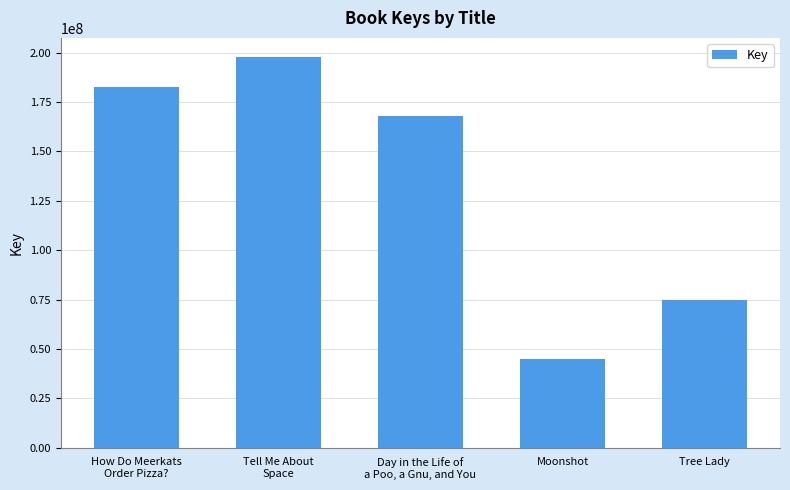

What is the sum of the values at How Do Meerkats
Order Pizza? and Tell Me About
Space?

380349074